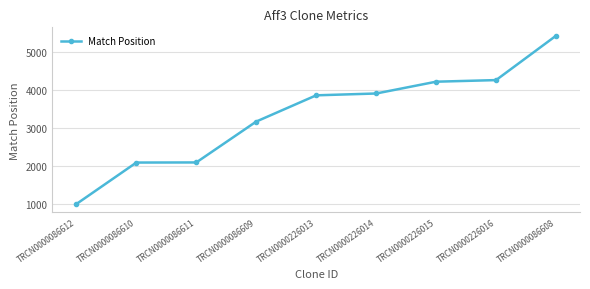

Which label corresponds to the largest value in the chart?

TRCN0000086608